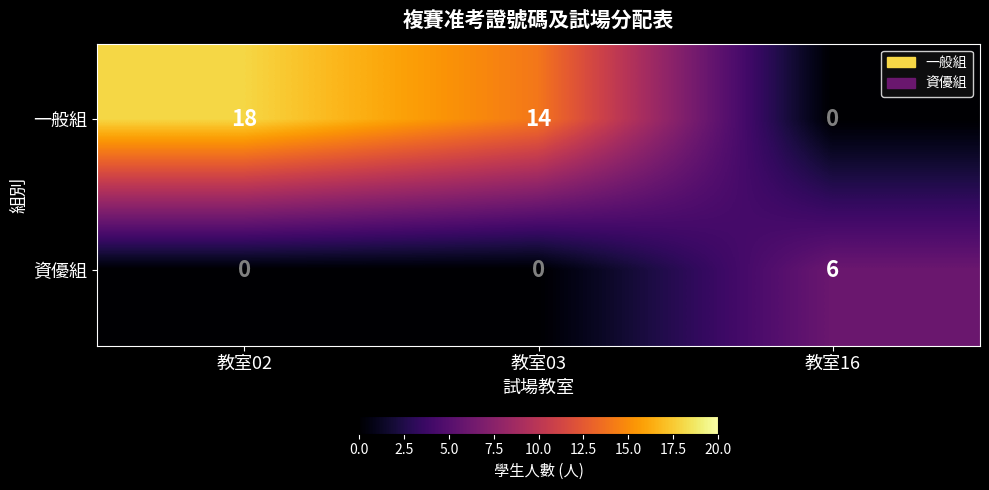

Between 教室02 and 教室03, which series saw the biggest shift?

一般組